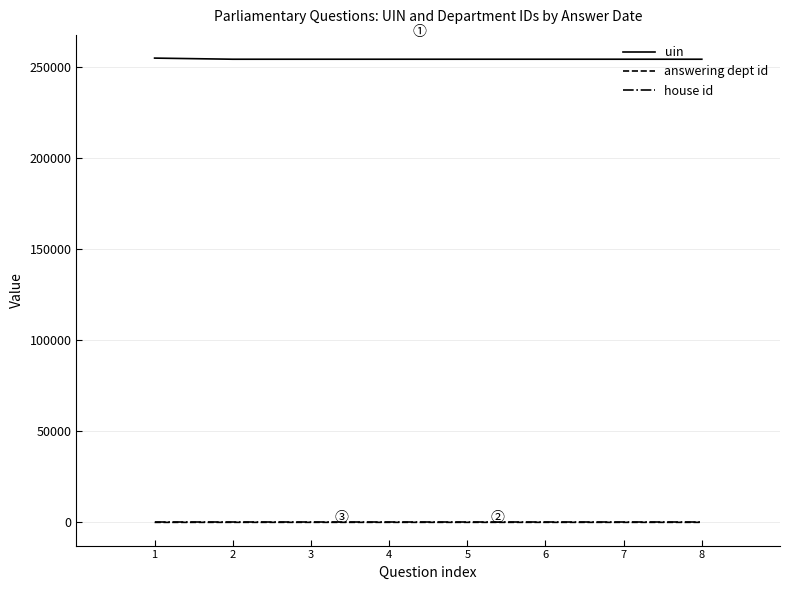

What is the greatest value displayed?

254741